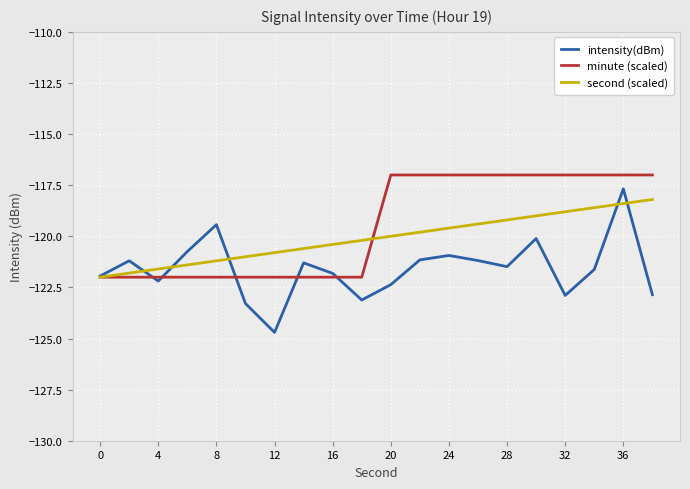

Which series has the largest range (max minus min)?

intensity(dBm)